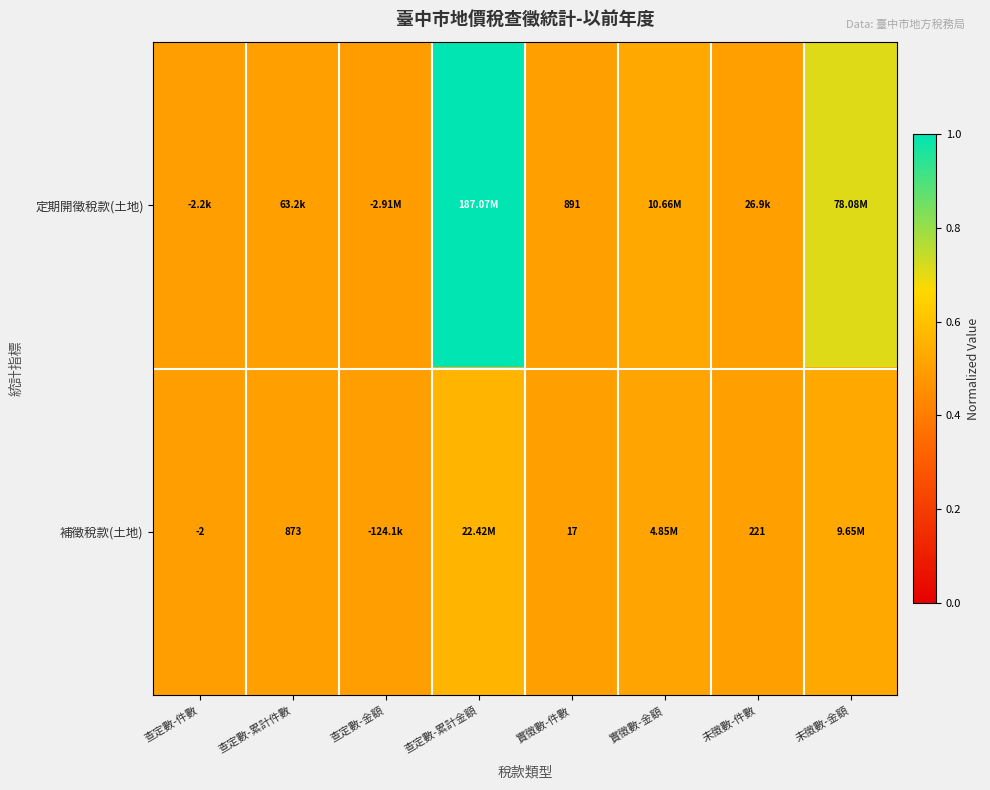

Which category has the highest value across all series?

查定數-累計金額